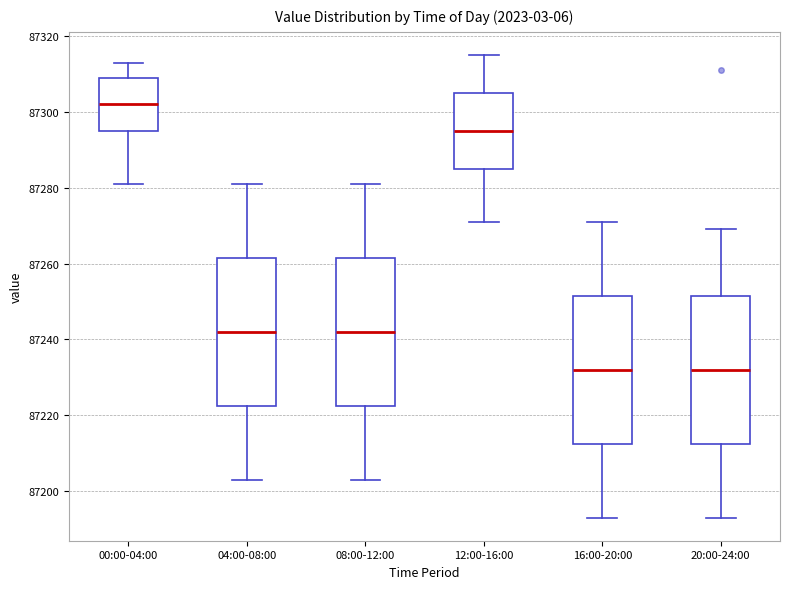

Reading left to right, transcribe this box plot: for each box, give where its median line is, the range the box spans, and where its two whiskers end, as read against the y-axis. The values are not printed on the chart, so give them approximately, as read against the axis.

00:00-04:00: median 87302, box 87296 to 87310, whiskers 87282 to 87314
04:00-08:00: median 87242, box 87222 to 87262, whiskers 87204 to 87282
08:00-12:00: median 87242, box 87222 to 87262, whiskers 87204 to 87282
12:00-16:00: median 87296, box 87286 to 87306, whiskers 87272 to 87316
16:00-20:00: median 87232, box 87212 to 87252, whiskers 87194 to 87272
20:00-24:00: median 87232, box 87212 to 87252, whiskers 87194 to 87270